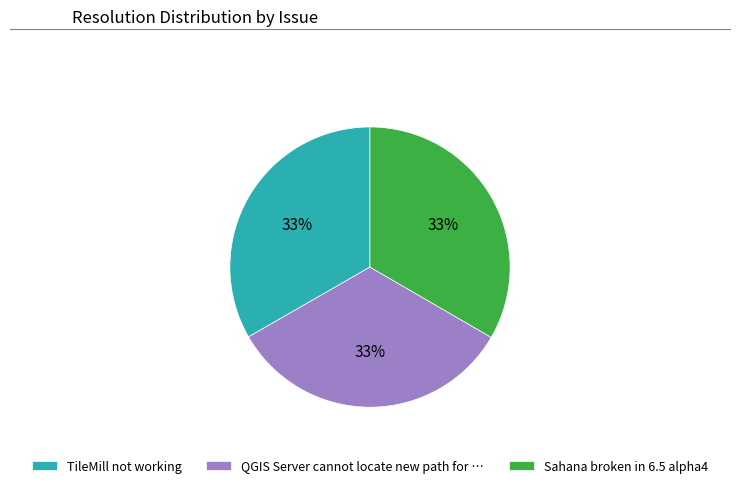

How many segments does this pie chart have?

3